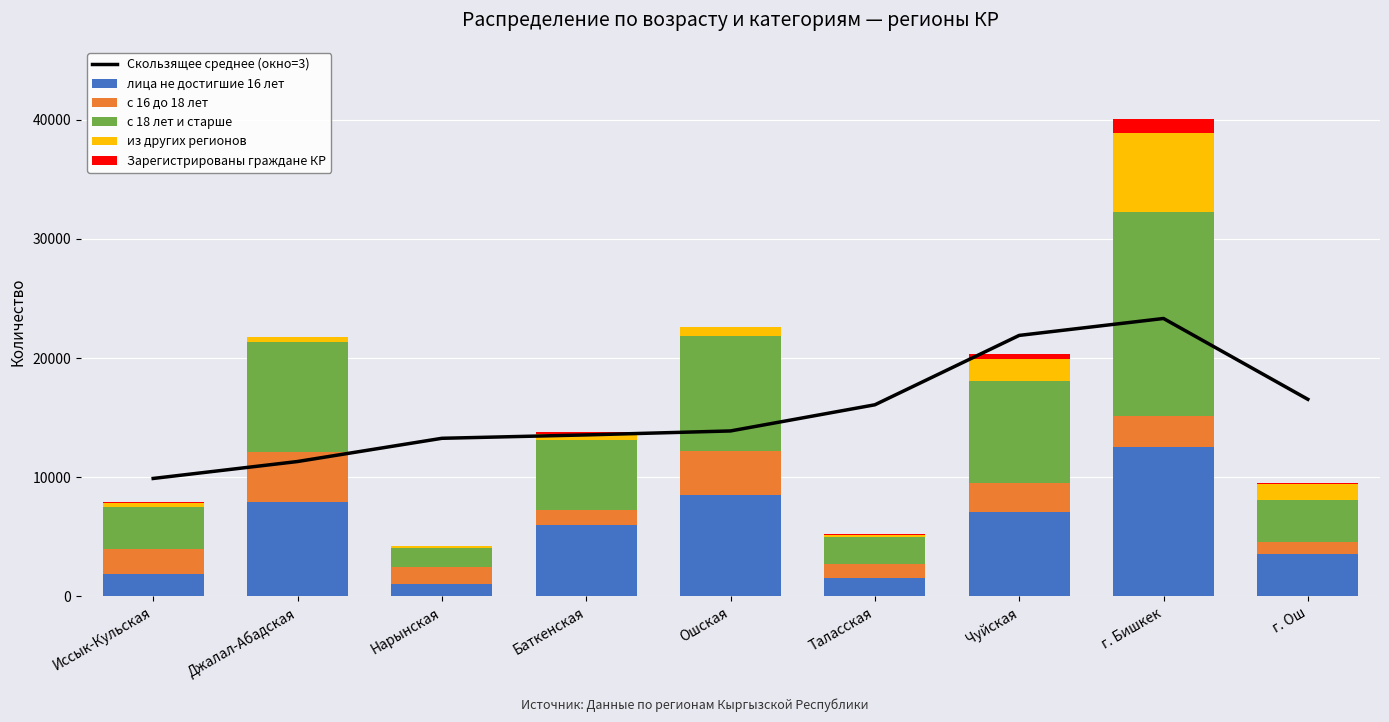

Reading left to right, extract all data points from this chart.

Скользящее среднее (окно=3): Иссык-Кульская=9900.0	Джалал-Абадская=11321.0	Нарынская=13269.7	Баткенская=13554.3	Ошская=13886.7	Таласская=16082.0	Чуйская=21904.3	г. Бишкек=23324.7	г. Ош=16542.3
лица не достигшие 16 лет: Иссык-Кульская=1919.0	Джалал-Абадская=7946.0	Нарынская=1042.0	Баткенская=6018.0	Ошская=8473.0	Таласская=1555.0	Чуйская=7090.0	г. Бишкек=12561.0	г. Ош=3524.0
с 16 до 18 лет: Иссык-Кульская=2024.0	Джалал-Абадская=4215.0	Нарынская=1462.0	Баткенская=1259.0	Ошская=3711.0	Таласская=1174.0	Чуйская=2397.0	г. Бишкек=2615.0	г. Ош=1010.0
с 18 лет и старше: Иссык-Кульская=3534.0	Джалал-Абадская=9160.0	Нарынская=1552.0	Баткенская=5880.0	Ошская=9660.0	Таласская=2235.0	Чуйская=8583.0	г. Бишкек=17058.0	г. Ош=3535.0
из других регионов: Иссык-Кульская=400.0	Джалал-Абадская=430.0	Нарынская=197.0	Баткенская=464.0	Ошская=777.0	Таласская=166.0	Чуйская=1857.0	г. Бишкек=6655.0	г. Ош=1345.0
Зарегистрированы граждане КР: Иссык-Кульская=38.0	Джалал-Абадская=34.0	Нарынская=10.0	Баткенская=140.0	Ошская=18.0	Таласская=130.0	Чуйская=420.0	г. Бишкек=1217.0	г. Ош=107.0